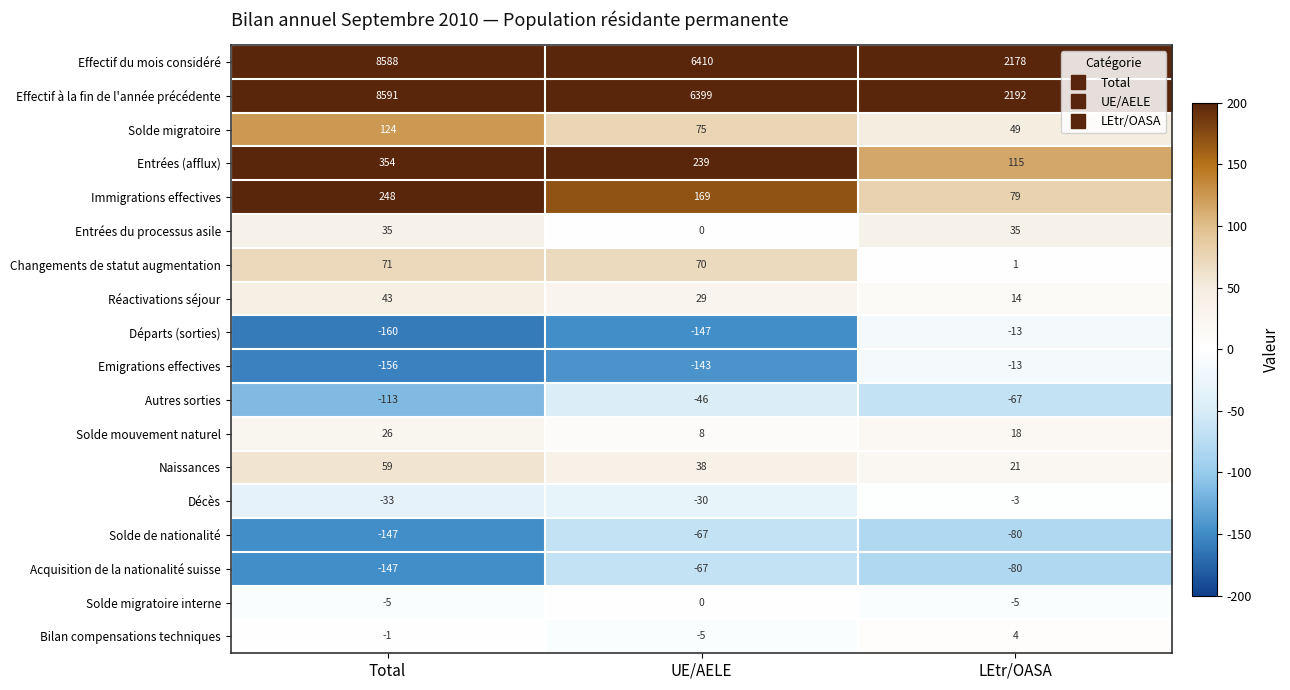

How many Solde de nationalité values are between -147 and -67?

3